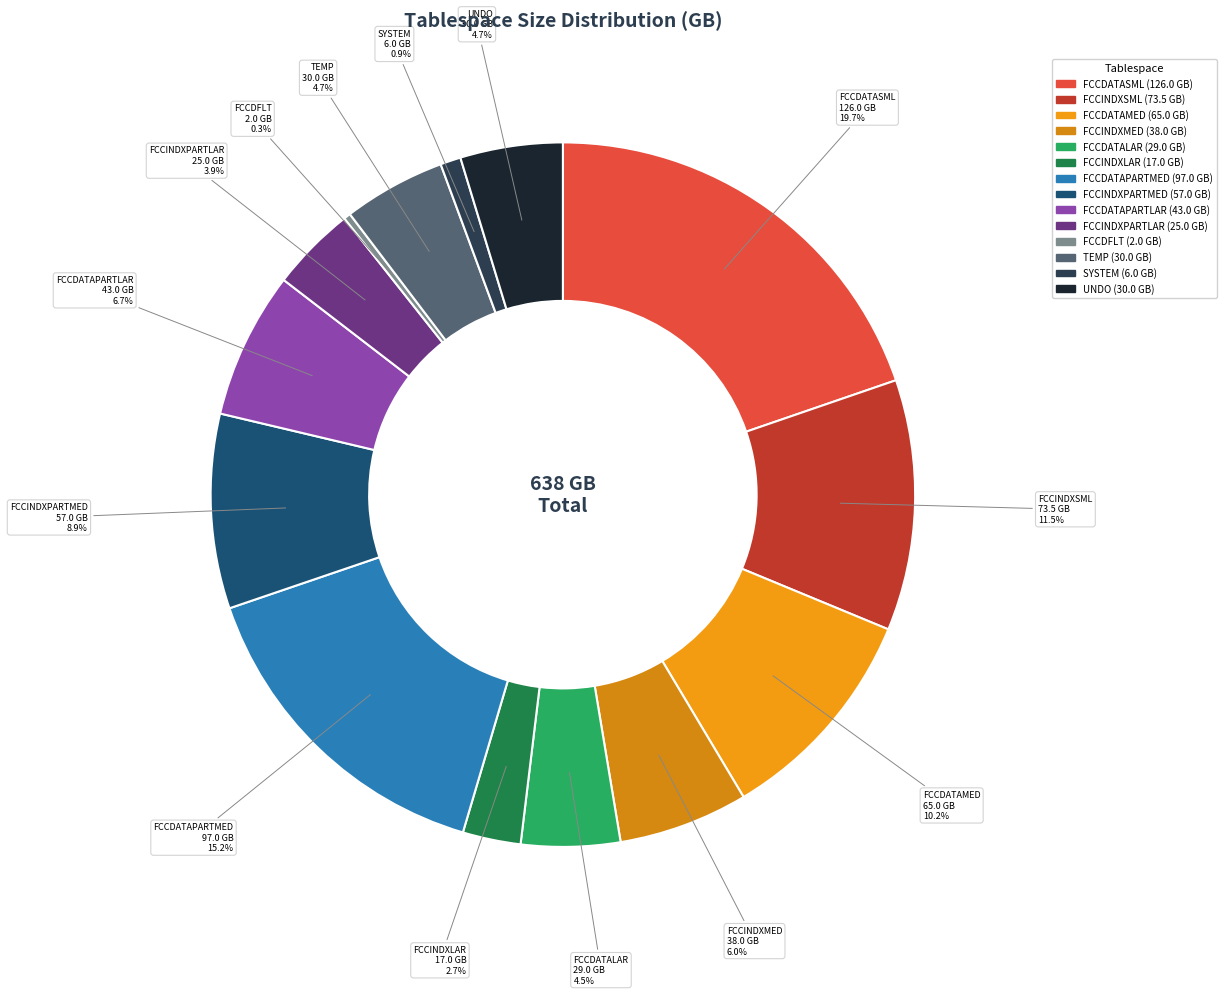

Combined, do FCCDFLT and TEMP account for over 50%?

No